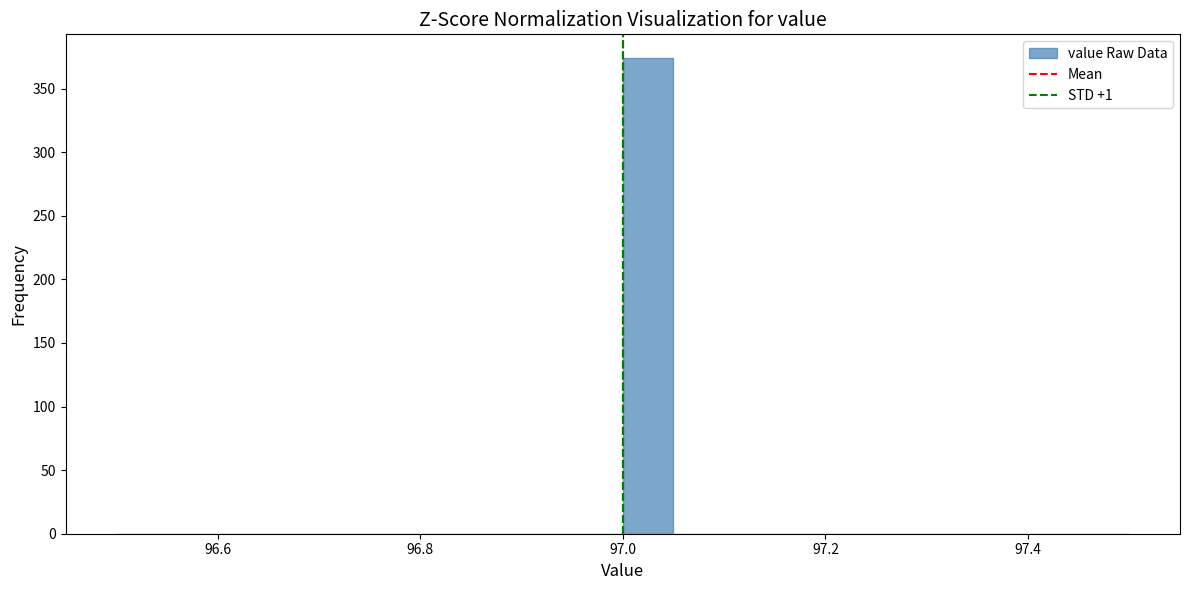

Read against the x-axis, roughly where is the centre of the tallest bar?

97.02